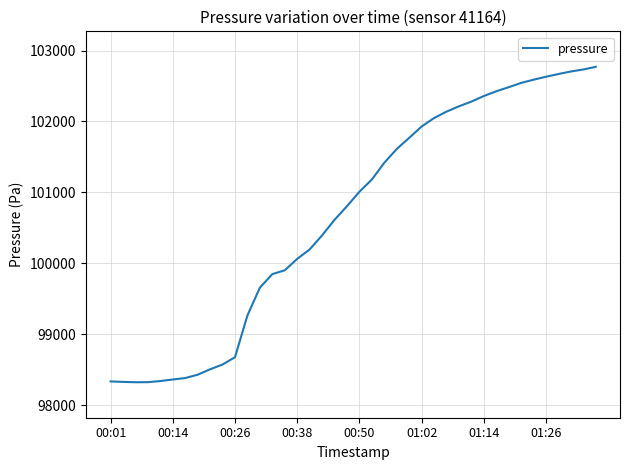

What is the difference between the maximum and minimum values?

4443.0